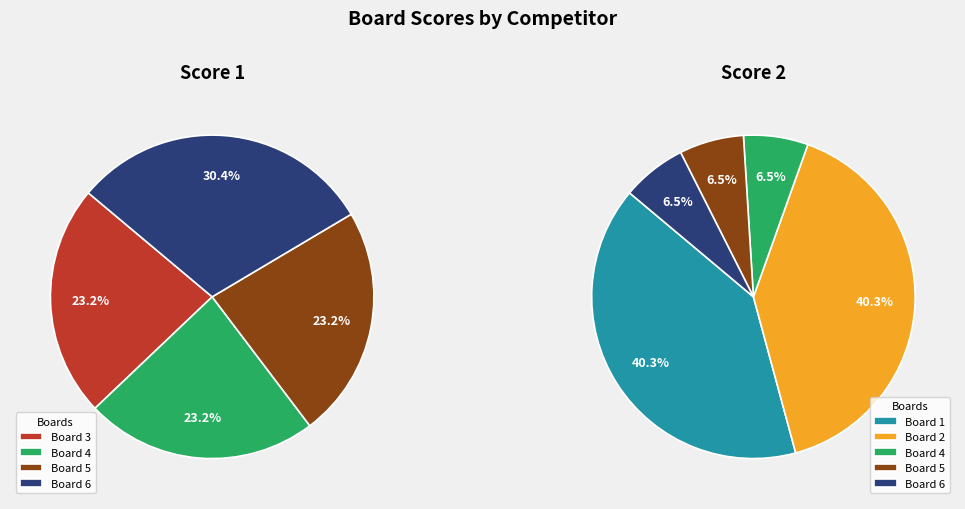

Count the number of slices in the pie.

6